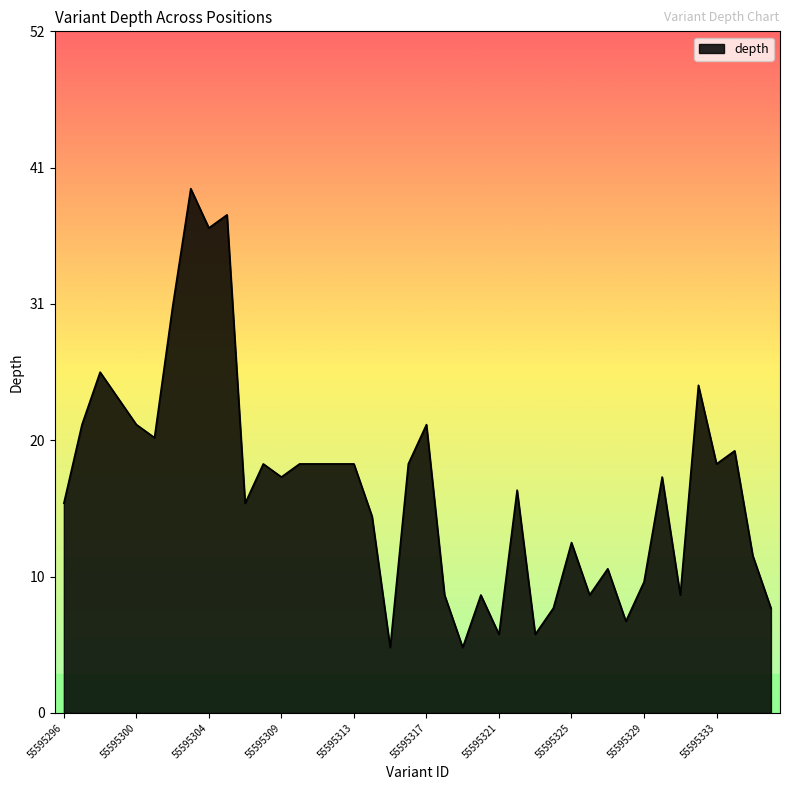

Does the chart display data point markers on the line(s)?

No